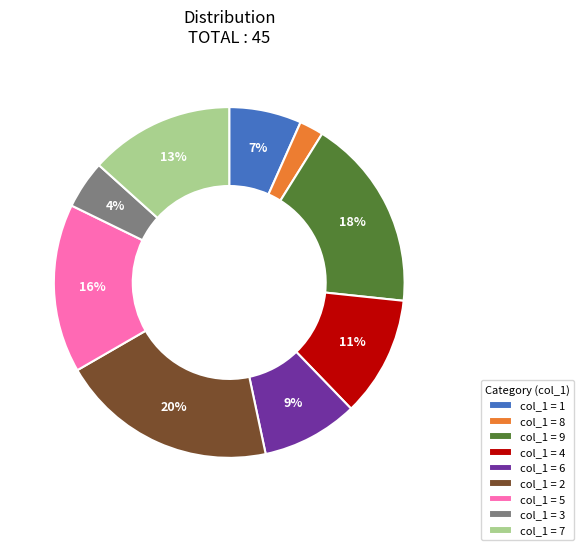

Is there any slice that represents more than half of the pie?

No